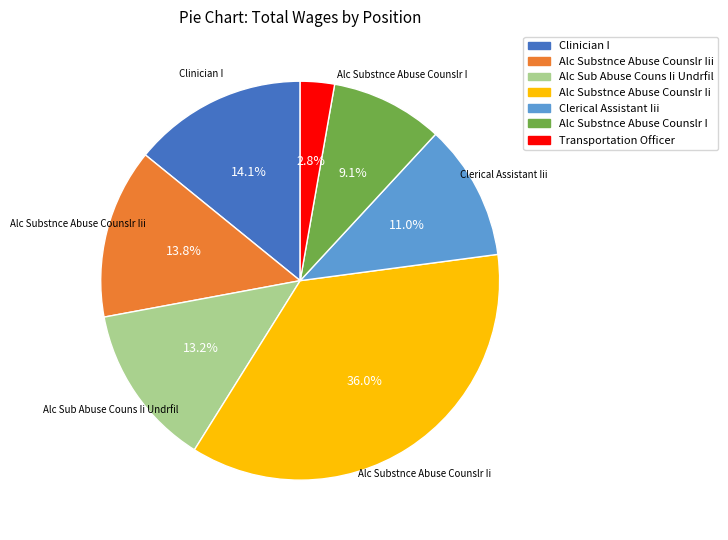

To the nearest percent, what is the combined percentage of Alc Substnce Abuse Counslr Ii and Alc Substnce Abuse Counslr I?

45%